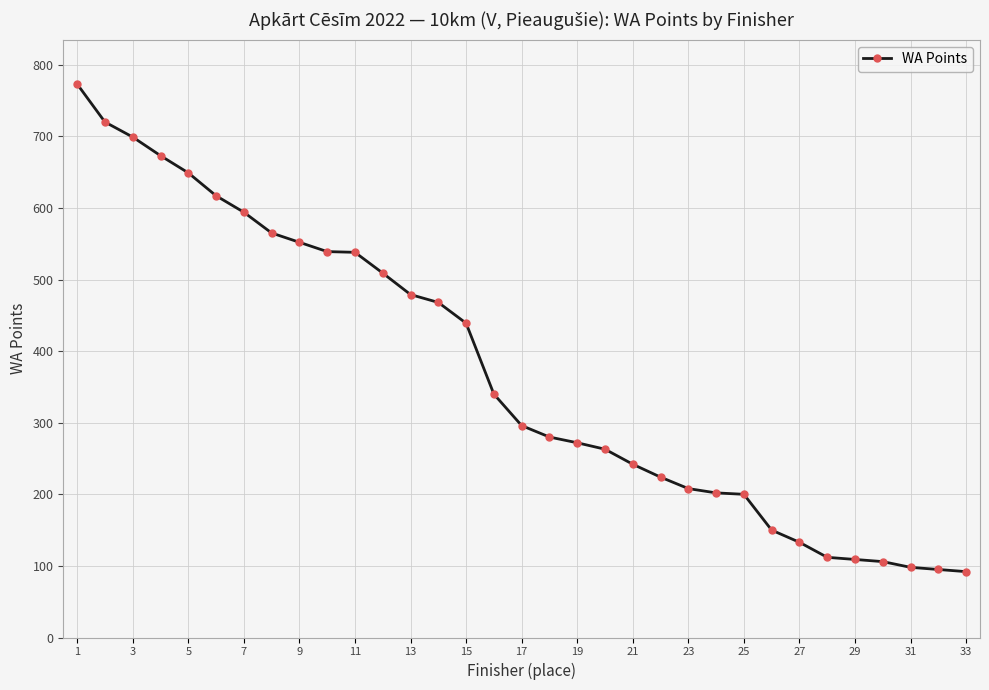

What is the value of the 7th point from the left?

594